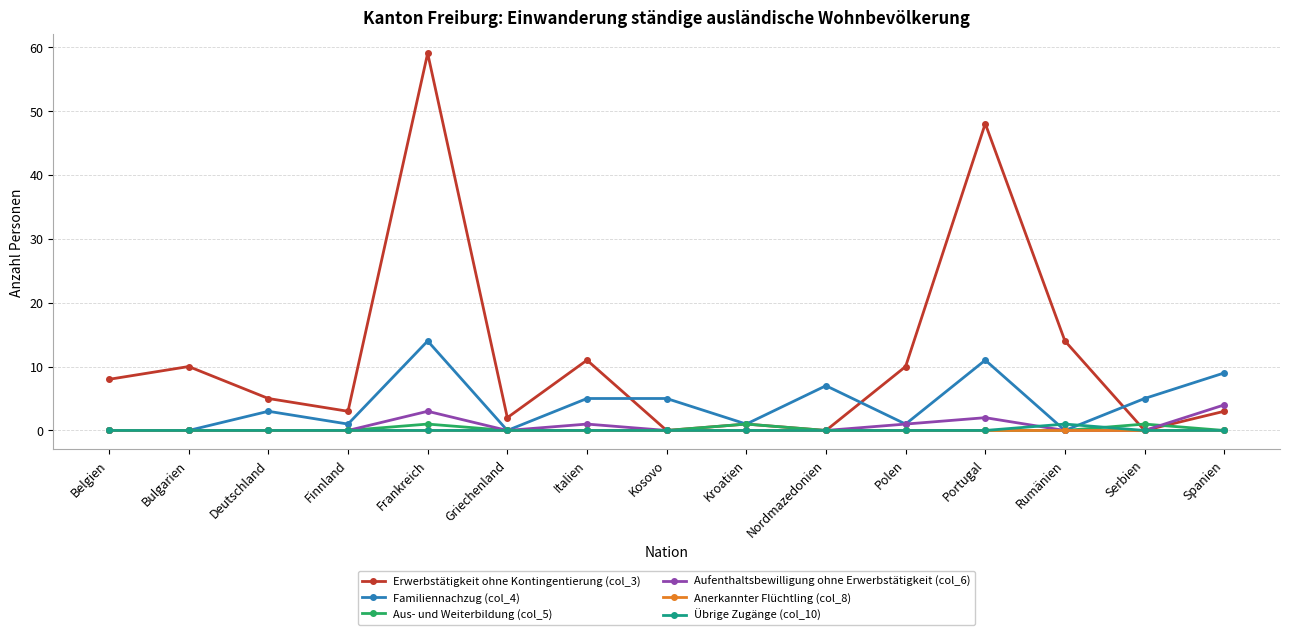

Which series has the largest range (max minus min)?

Erwerbstätigkeit ohne Kontingentierung (col_3)